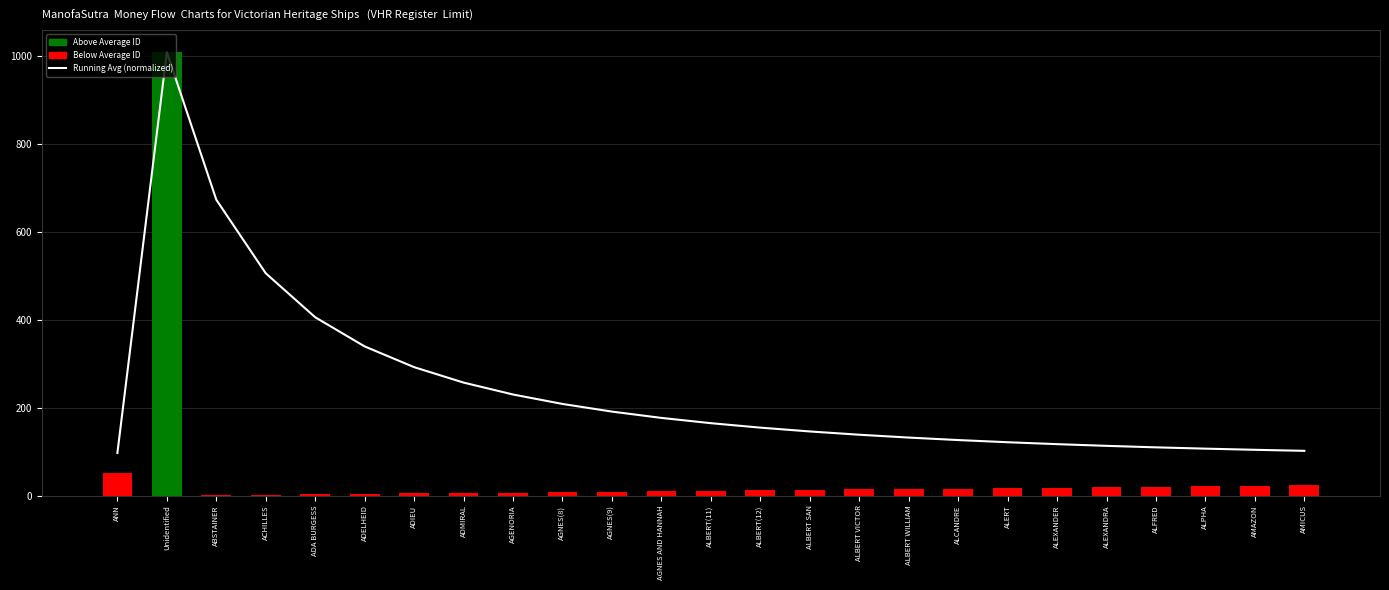

What is the difference between the Running Avg (normalized) values at AMAZON and ADA BURGESS?

301.6